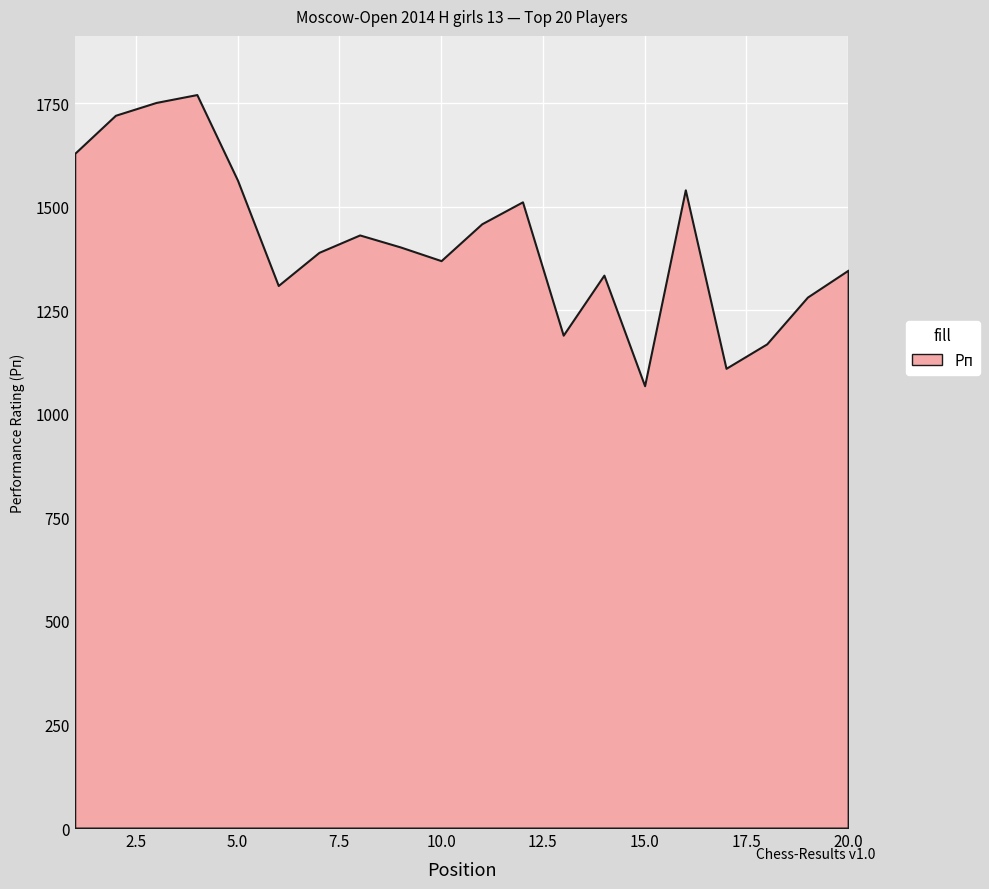

What value does the Рп series have at 10?

1370.0